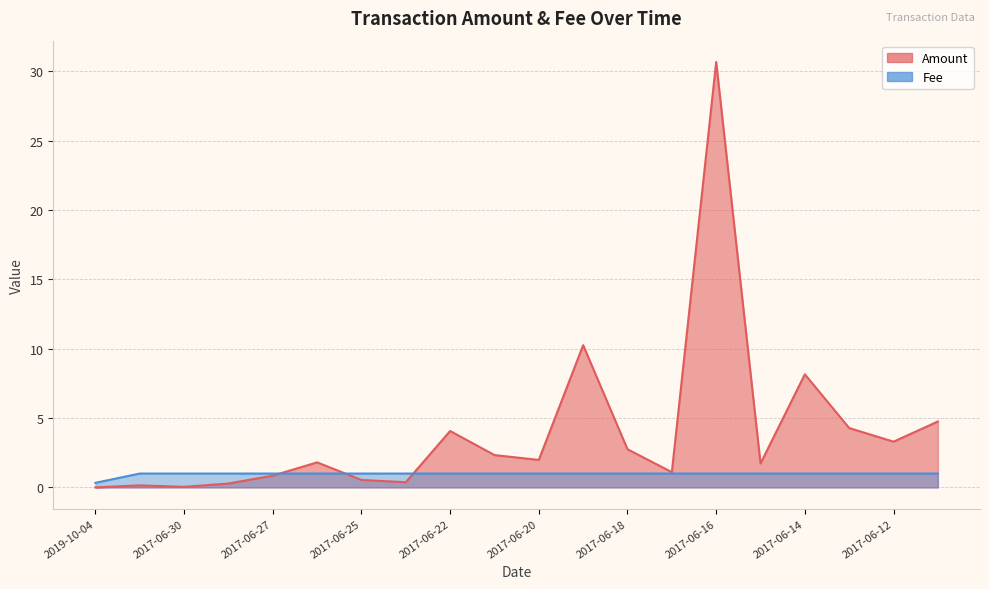

Where do Fee and Amount first cross each other?

2017-06-27 and 2017-06-26